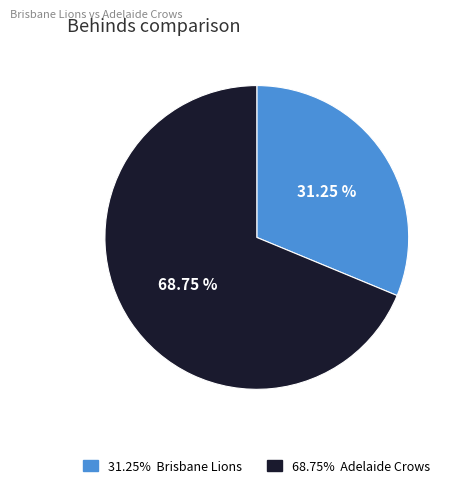

How many slices are in this pie chart?

2